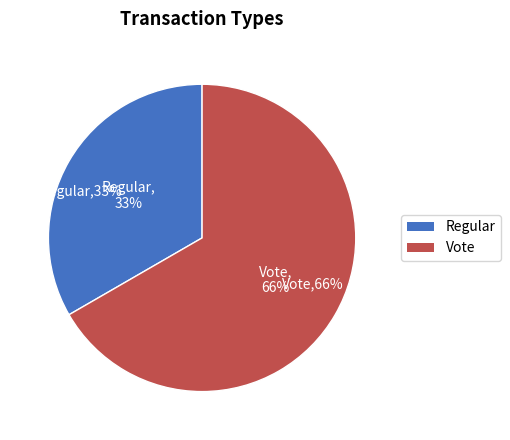

Is it true that Regular is 33% of the pie?

True